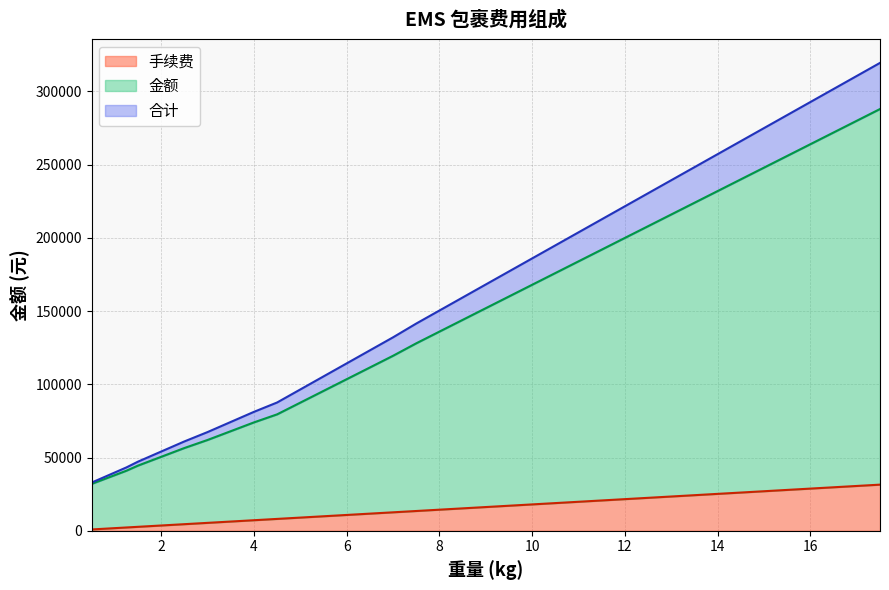

Between 3.0 and 3.5, which series saw the biggest shift?

合计